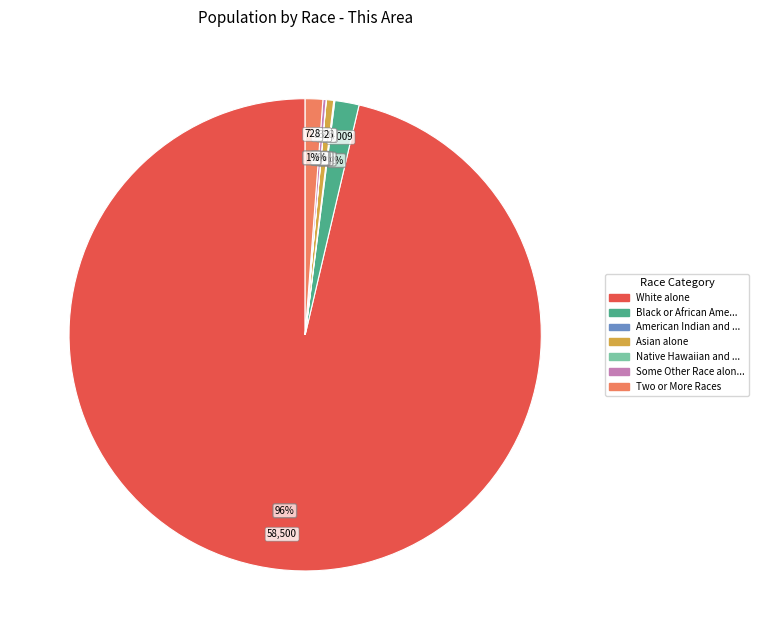

Do White alone and Asian alone together represent more than half of the pie?

Yes